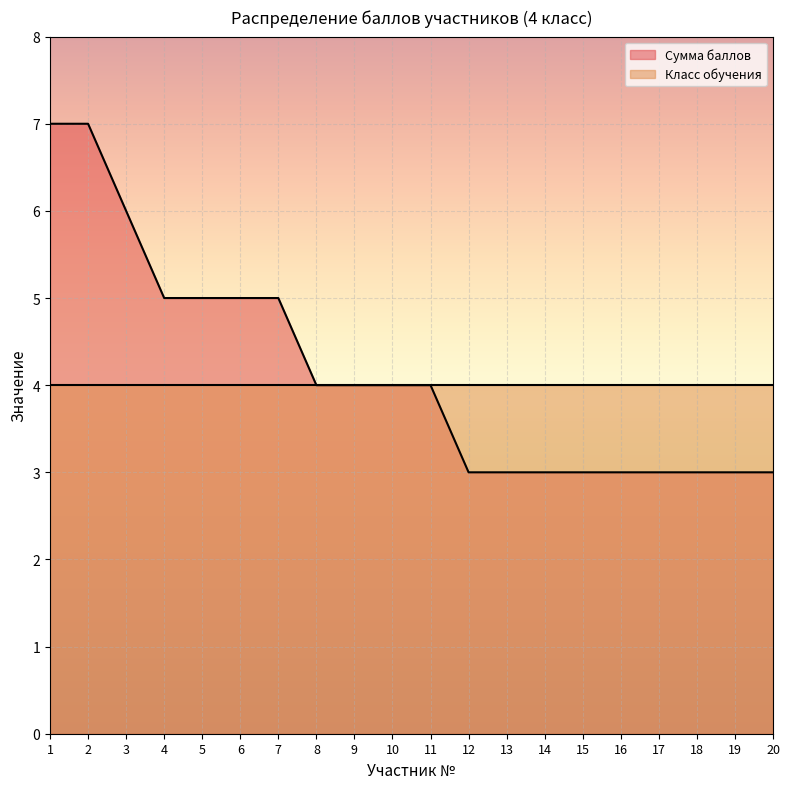

The chart shows a value of 2 at 20. True or false?

False